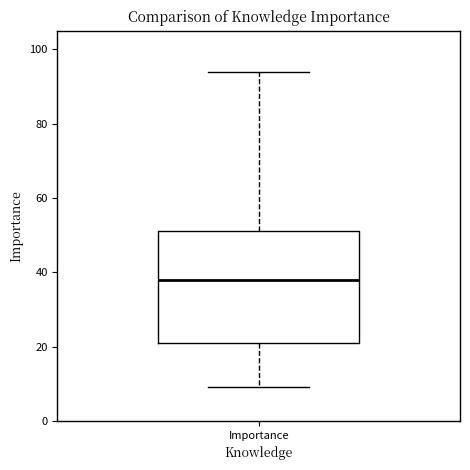

Where is the upper edge of the box for Importance on the y-axis? The values are not printed on the chart, so give them approximately, as read against the axis.

52